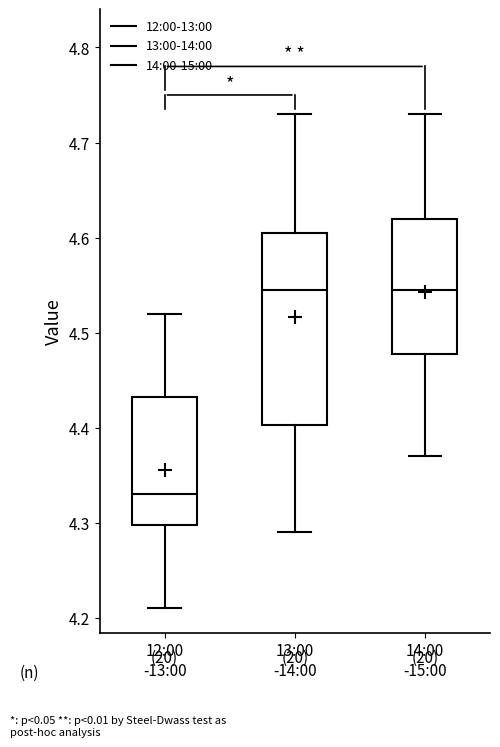

Comparing the boxes themselves (not the whiskers), which one is the tallest?

13:00 -14:00